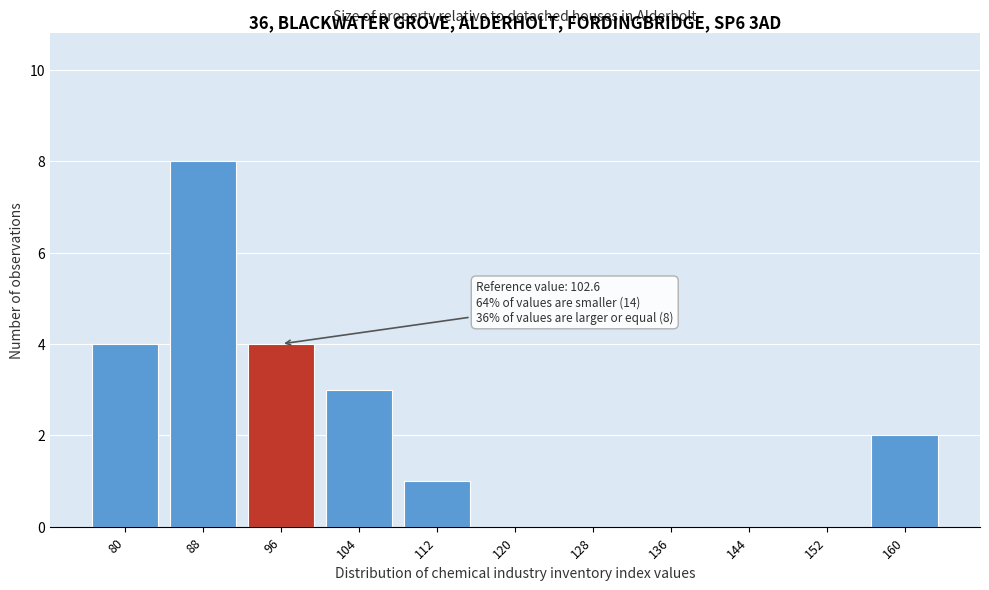

Reading left to right, transcribe all the data shown in this chart.

80=4	88=8	96=4	104=3	112=1	120=0	128=0	136=0	144=0	152=0	160=2